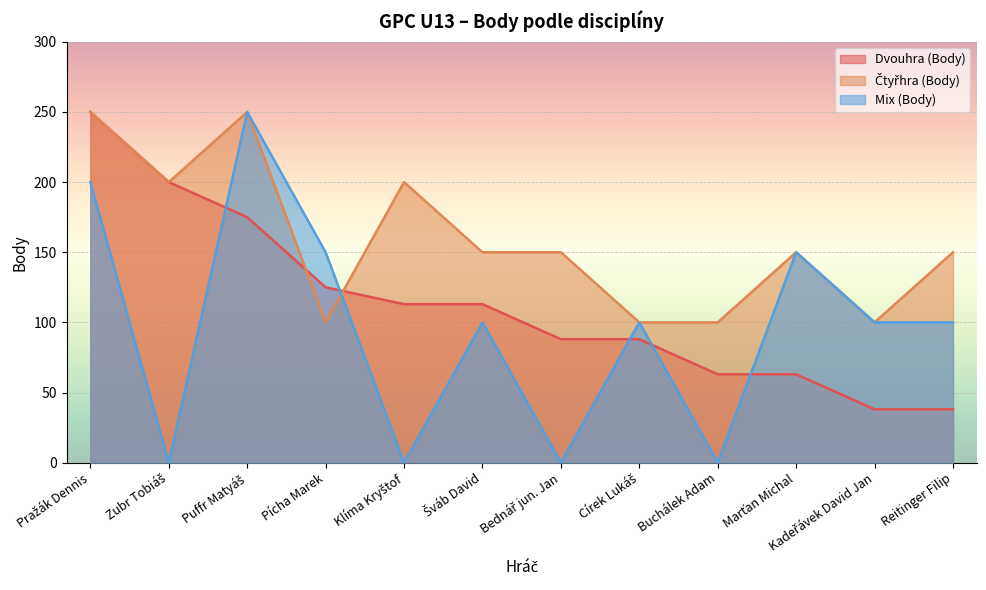

At which label does Mix (Body) reach its peak?

Puffr Matyáš